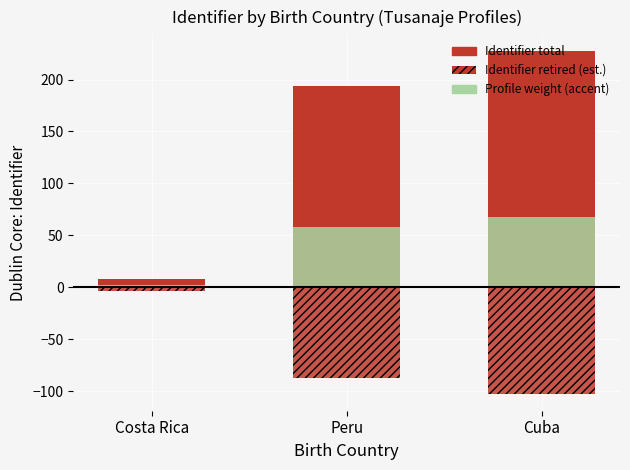

Where is Profile weight (accent) nearest to the value 35?

Peru